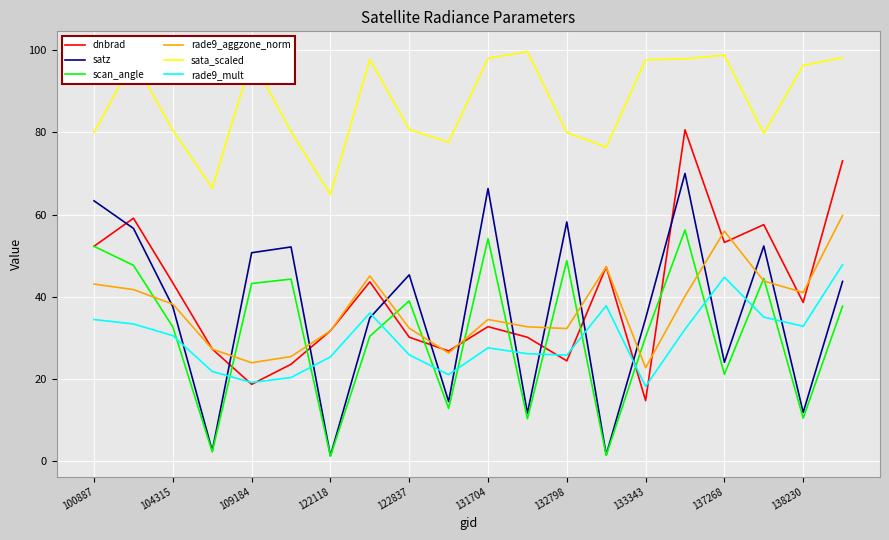

True or false: rade9_mult and sata_scaled intersect in this chart.

False